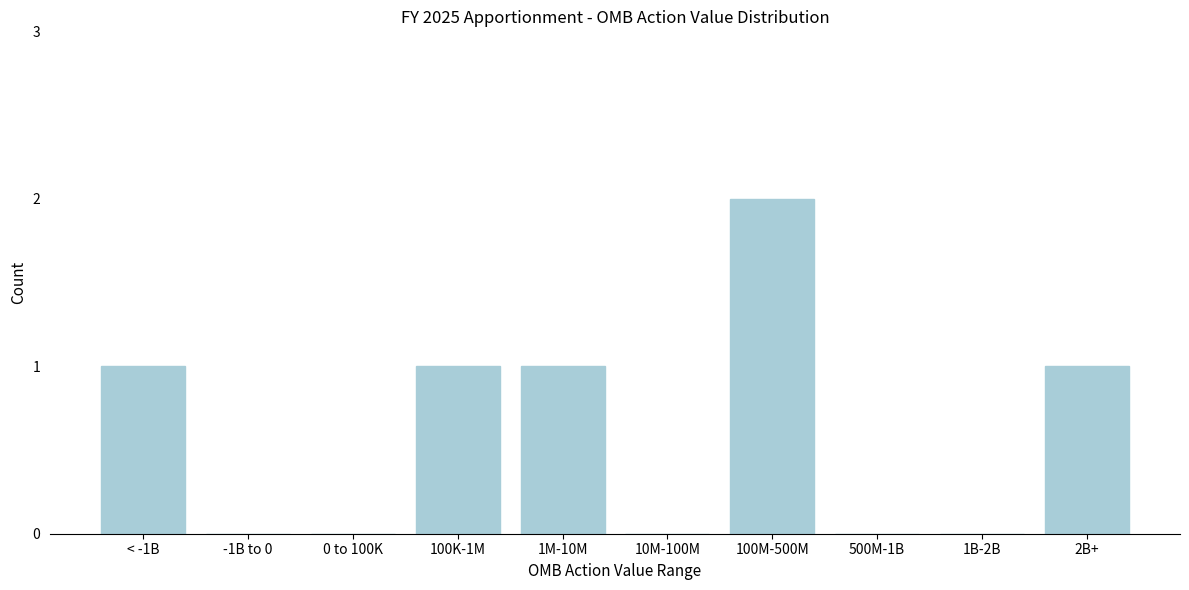

Reading left to right, what are all the values shown in this chart?

< -1B=1	-1B to 0=0	0 to 100K=0	100K-1M=1	1M-10M=1	10M-100M=0	100M-500M=2	500M-1B=0	1B-2B=0	2B+=1